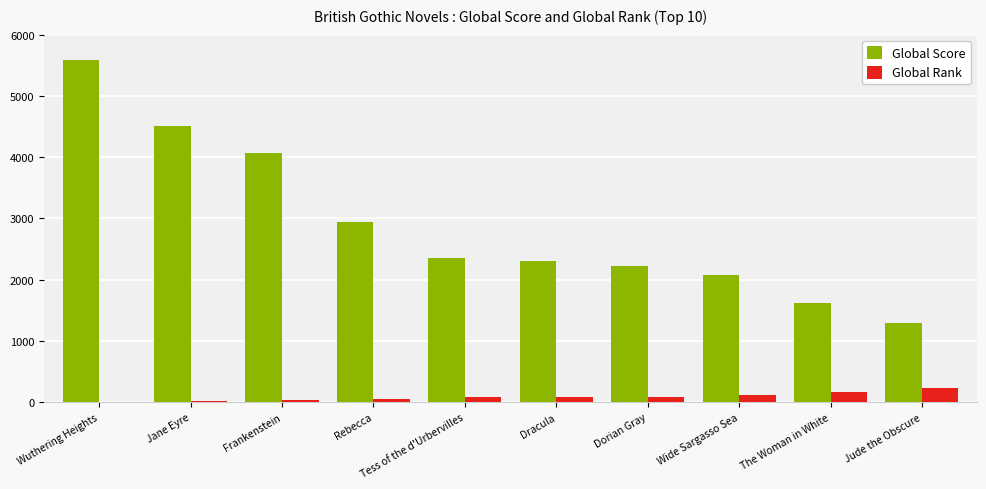

What are all the series names shown in the legend?

Global Score, Global Rank